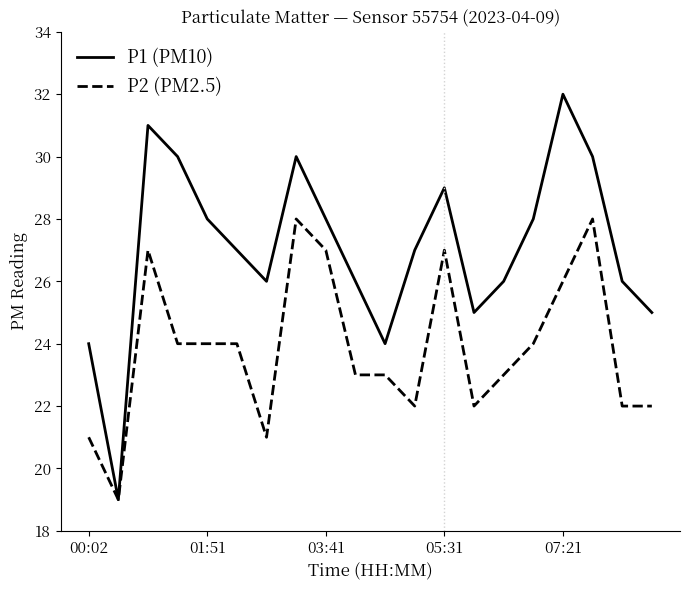

What is the minimum value shown in the chart?

19